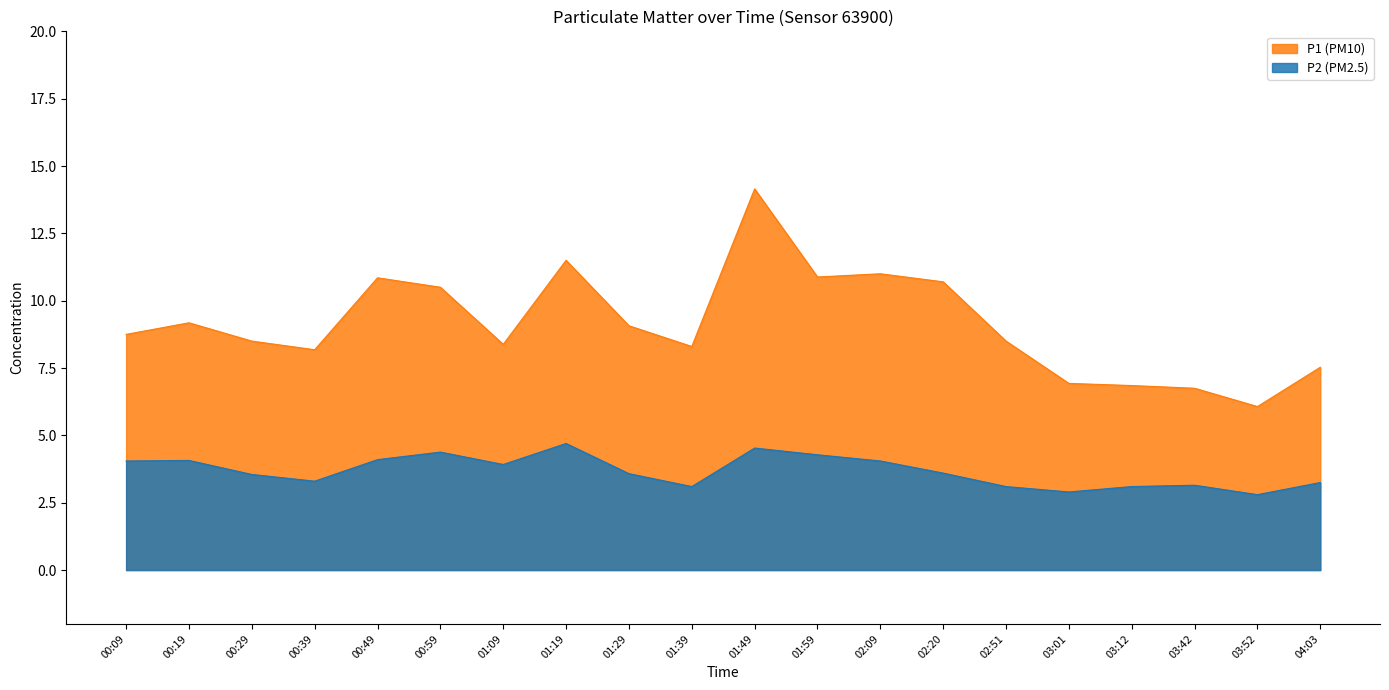

What value does the P1 series have at 00:09?

8.8